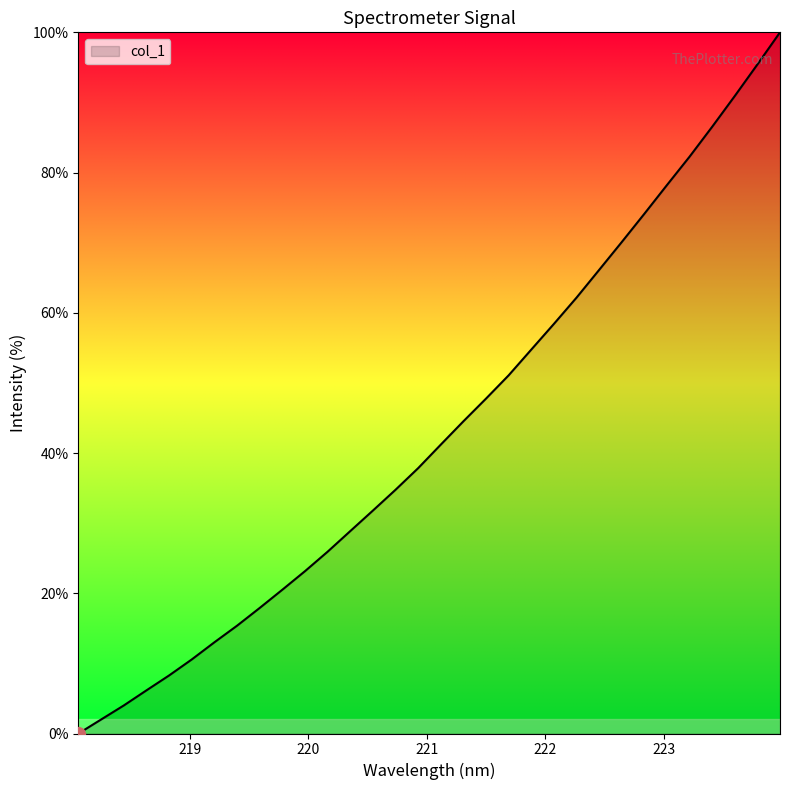

What is the difference between the maximum and minimum values?

100.0